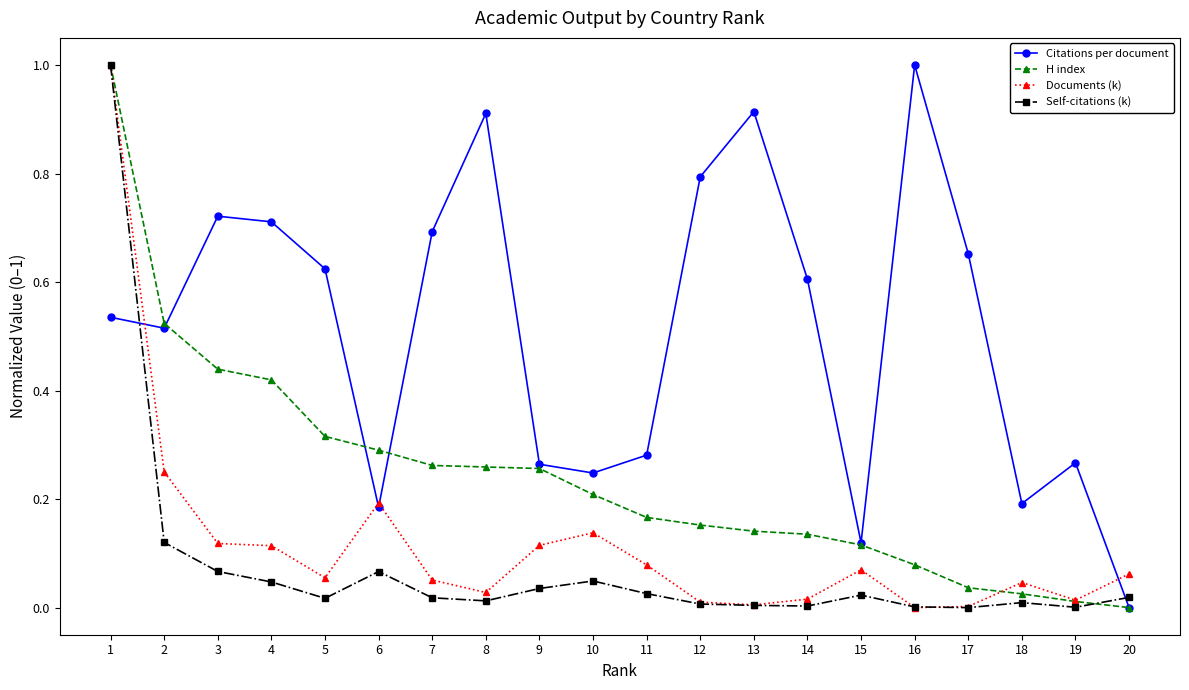

Is the value of Documents (k) at 18 greater than the value of Citations per document at 14?

No